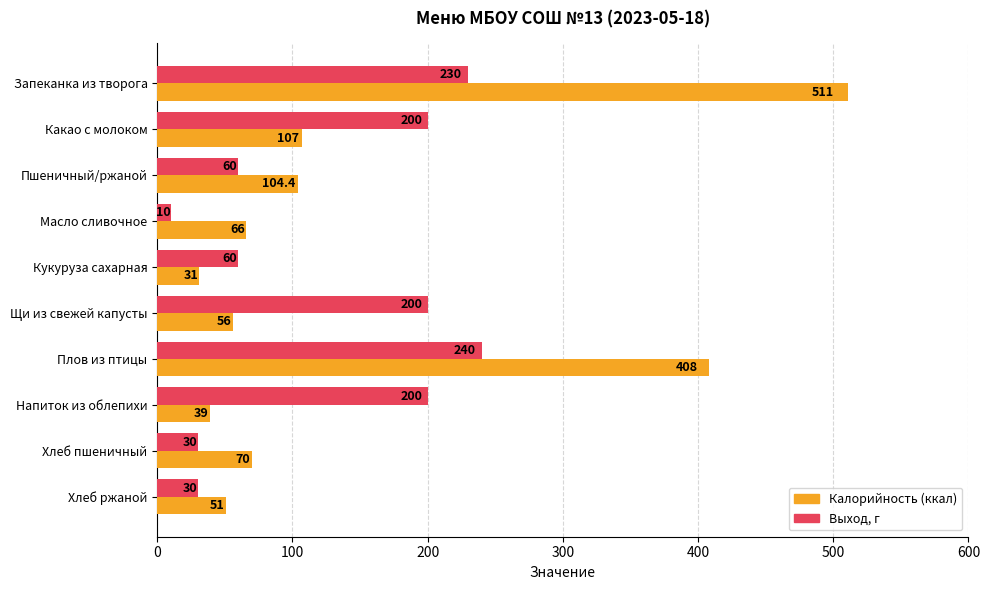

What is the difference between the maximum and minimum values in the Калорийность (ккал) series?

480.0